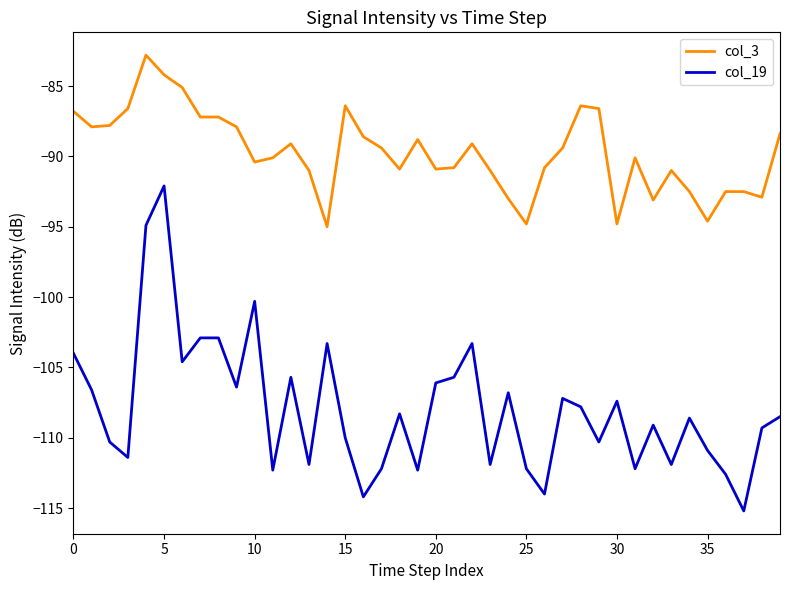

Which series has the widest spread of values?

col_19